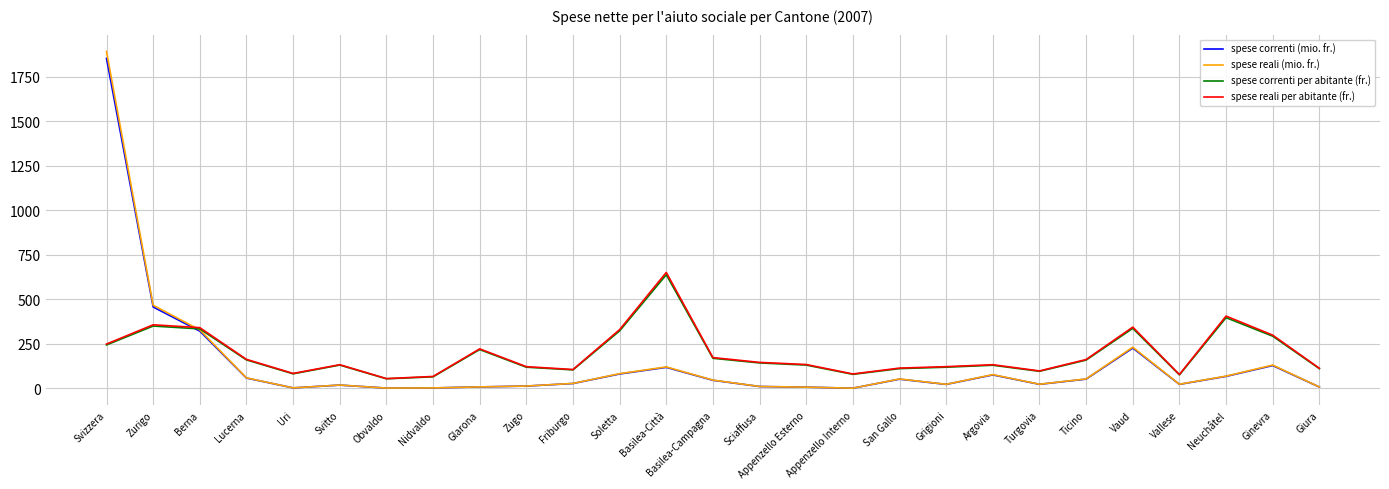

What is the smallest value displayed?

1.2